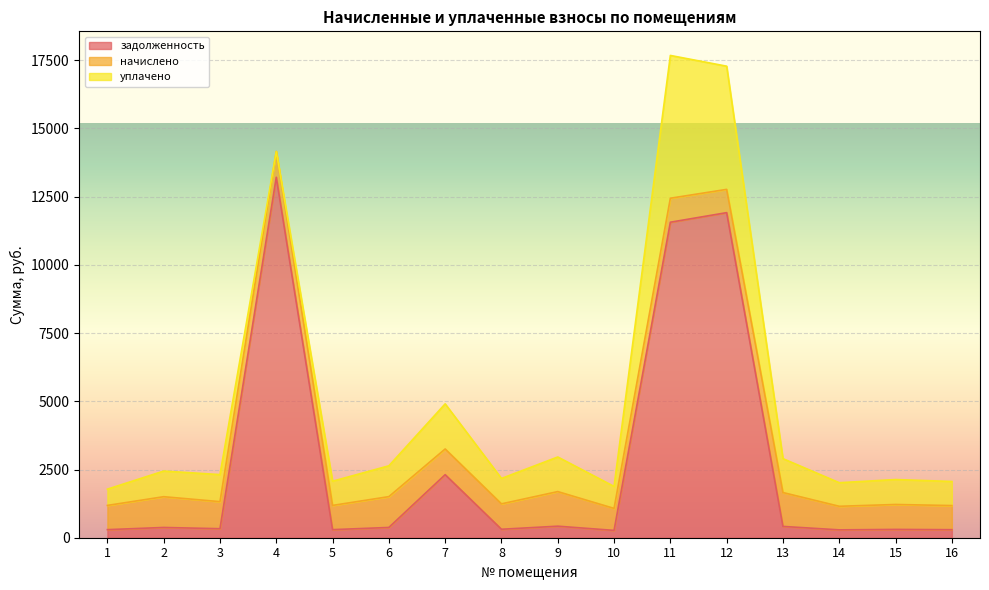

At which label is задолженность closest to 6739?

7